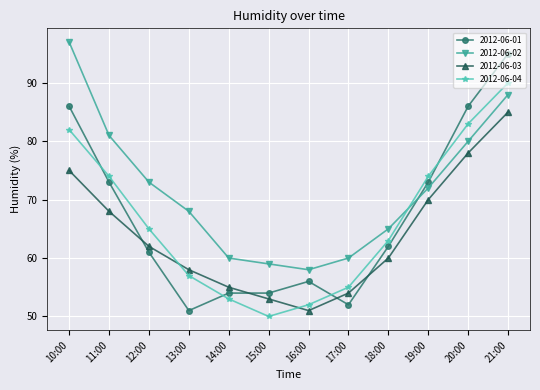

Reading left to right, what are all the values shown in this chart?

2012-06-01: 10:00=86	11:00=73	12:00=61	13:00=51	14:00=54	15:00=54	16:00=56	17:00=52	18:00=62	19:00=73	20:00=86	21:00=95
2012-06-02: 10:00=97	11:00=81	12:00=73	13:00=68	14:00=60	15:00=59	16:00=58	17:00=60	18:00=65	19:00=72	20:00=80	21:00=88
2012-06-03: 10:00=75	11:00=68	12:00=62	13:00=58	14:00=55	15:00=53	16:00=51	17:00=54	18:00=60	19:00=70	20:00=78	21:00=85
2012-06-04: 10:00=82	11:00=74	12:00=65	13:00=57	14:00=53	15:00=50	16:00=52	17:00=55	18:00=63	19:00=74	20:00=83	21:00=90